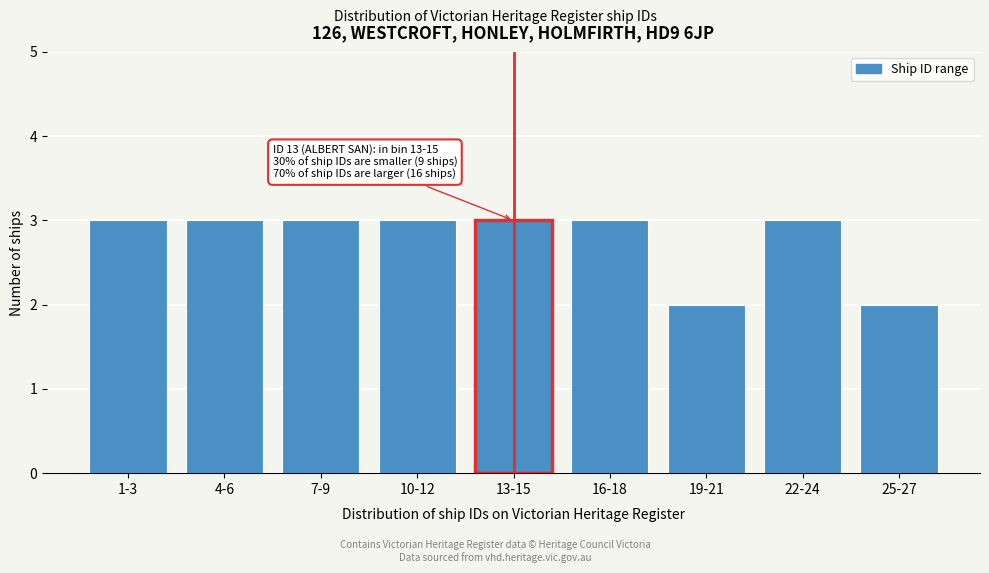

Reading left to right, extract all data points from this chart.

3	3	3	3	3	3	2	3	2